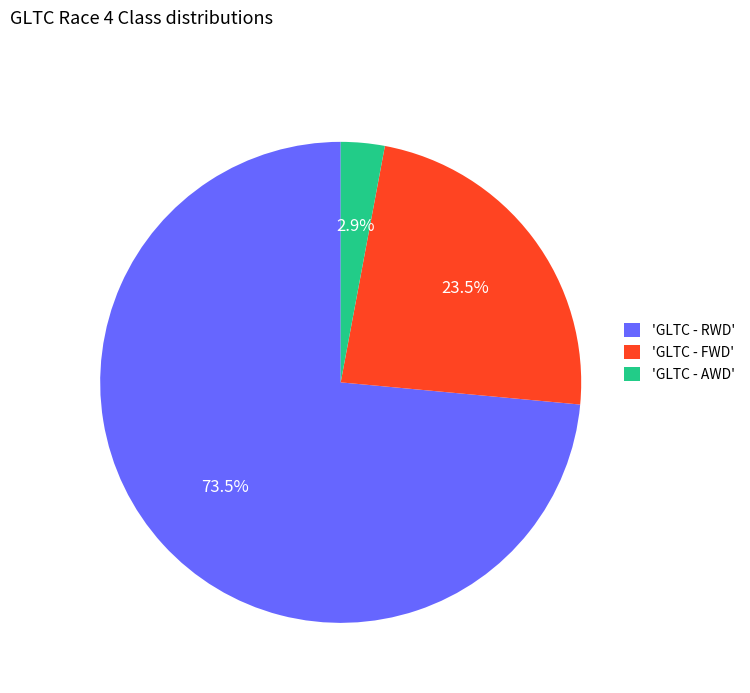

How much of the chart is everything except 'GLTC - FWD'?

76.5%